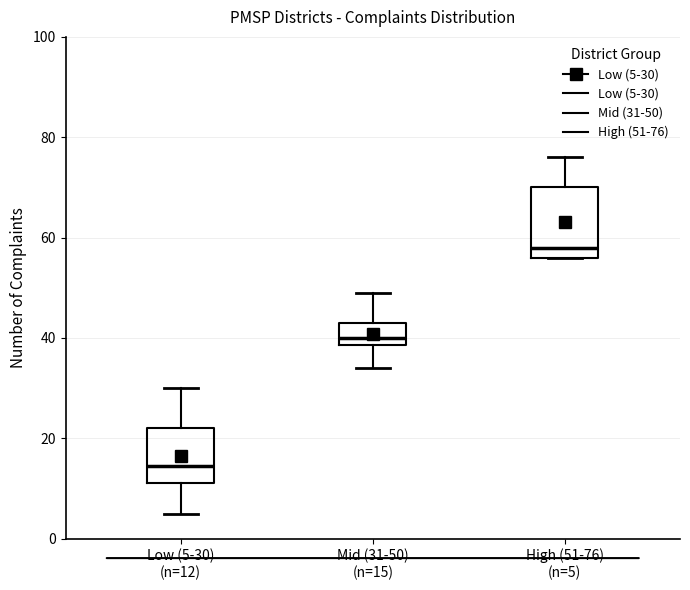

Which box is the tallest, from its lower edge to its upper edge?

High (51-76) (n=5)